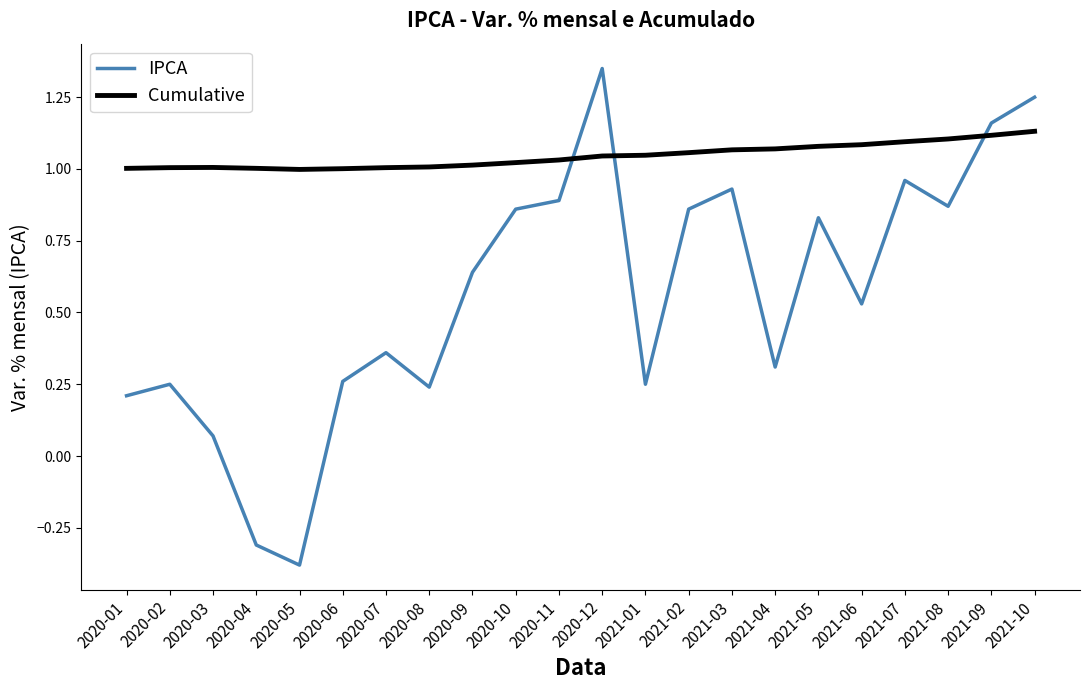

What is the sum of all Cumulative values?

23.0